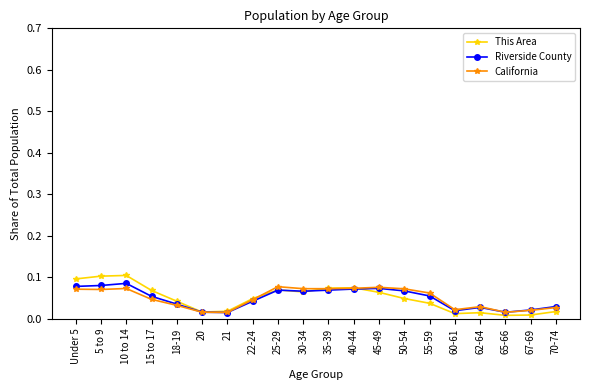

Which series changed the most between 5 to 9 and 67-69?

This Area